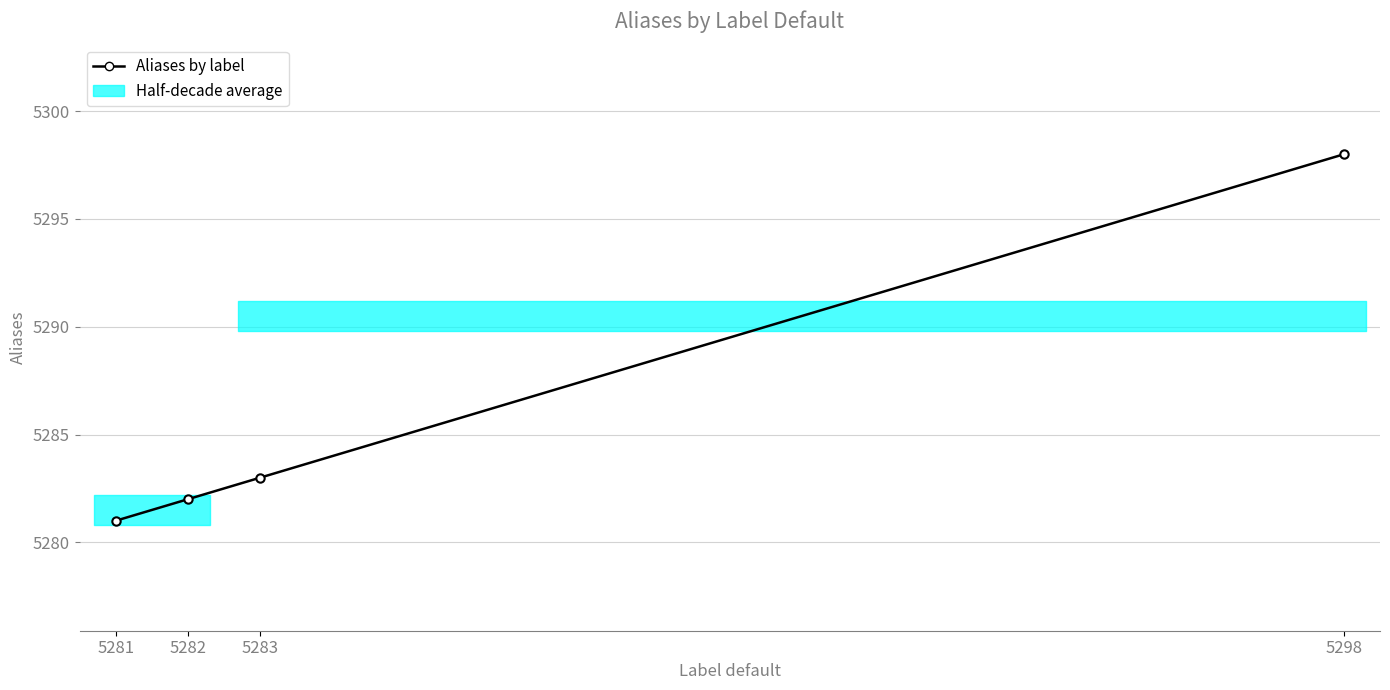

What is the ratio of the value at 5283 to the value at 5282?

1.0